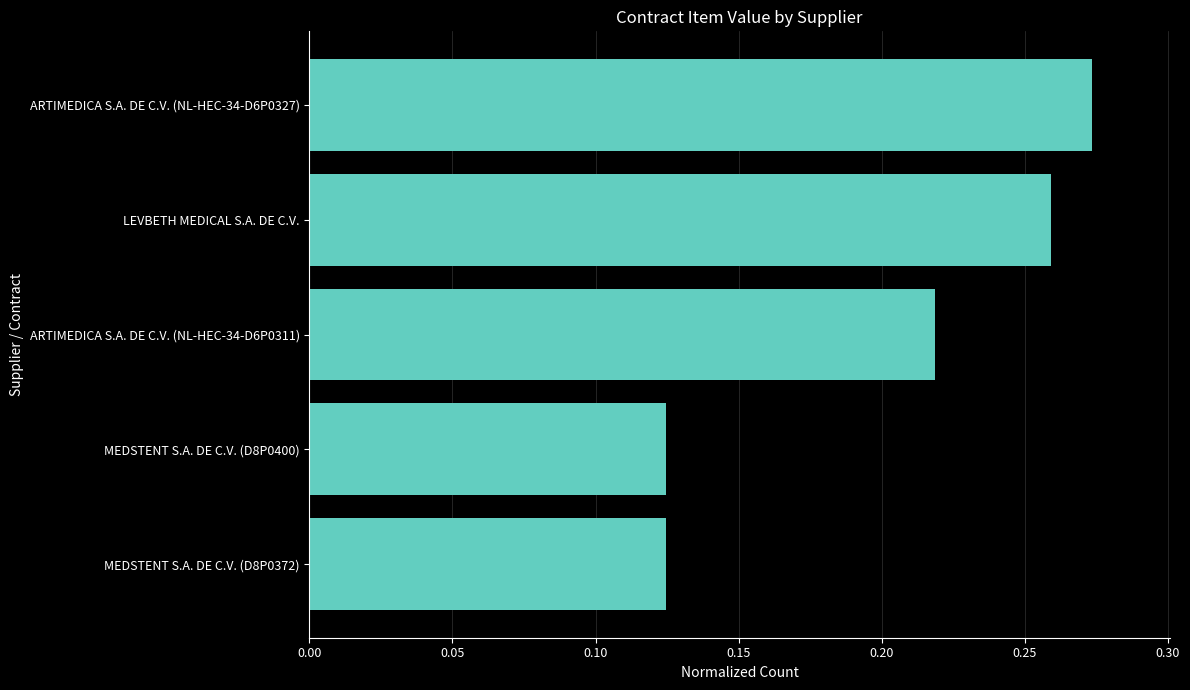

What is the sum of all values?

1.0